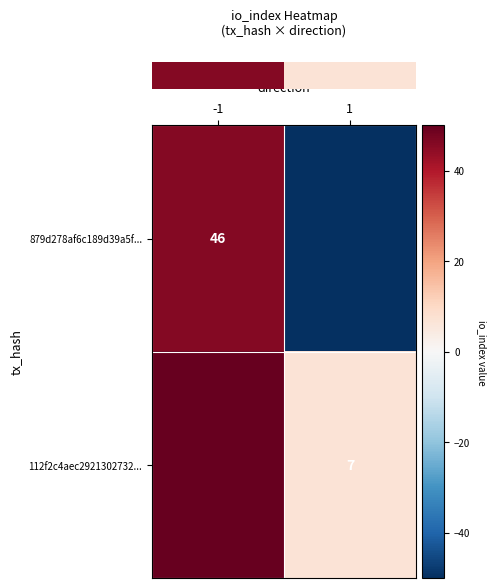

Count the number of categories in the chart.

2